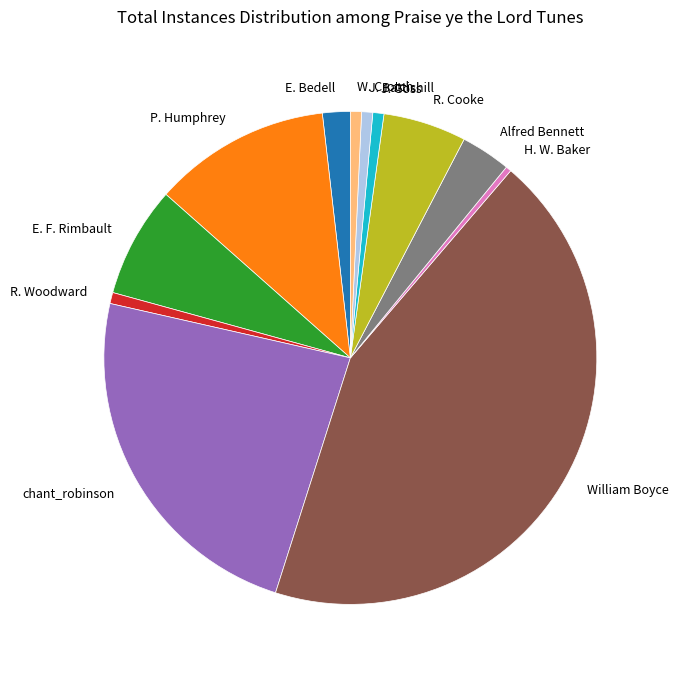

How many slices are in this pie chart?

12